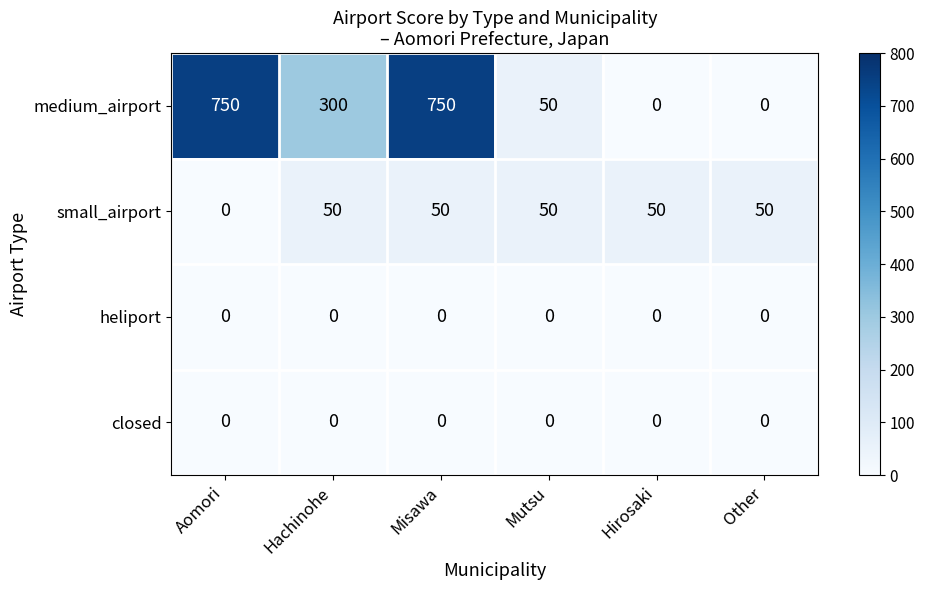

What is the spread (max minus min) of values at Aomori?

750